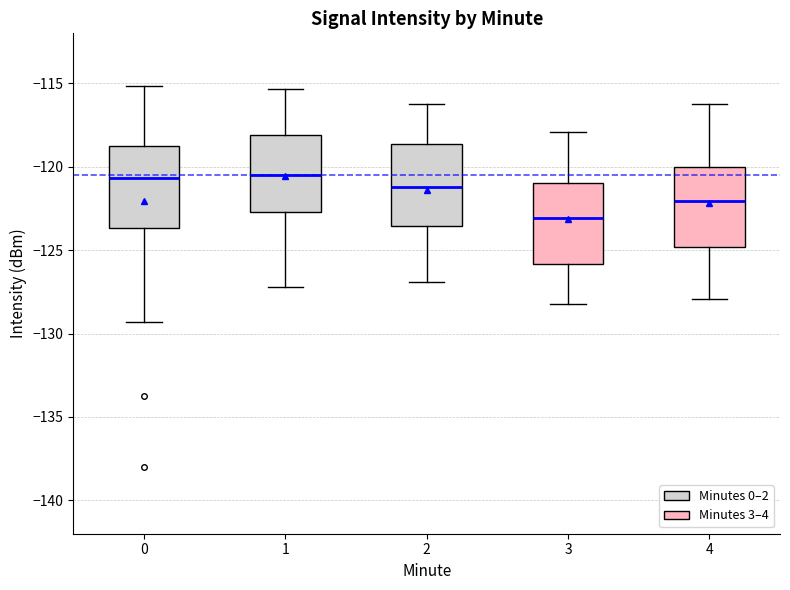

Reading left to right, transcribe this box plot: for each box, give where its median line is, the range the box spans, and where its two whiskers end, as read against the y-axis. The values are not printed on the chart, so give them approximately, as read against the axis.

0: median -120.5, box -123.5 to -119.0, whiskers -129.5 to -115.0
1: median -120.5, box -122.5 to -118.0, whiskers -127.0 to -115.5
2: median -121.0, box -123.5 to -118.5, whiskers -127.0 to -116.0
3: median -123.0, box -126.0 to -121.0, whiskers -128.0 to -118.0
4: median -122.0, box -125.0 to -120.0, whiskers -128.0 to -116.0